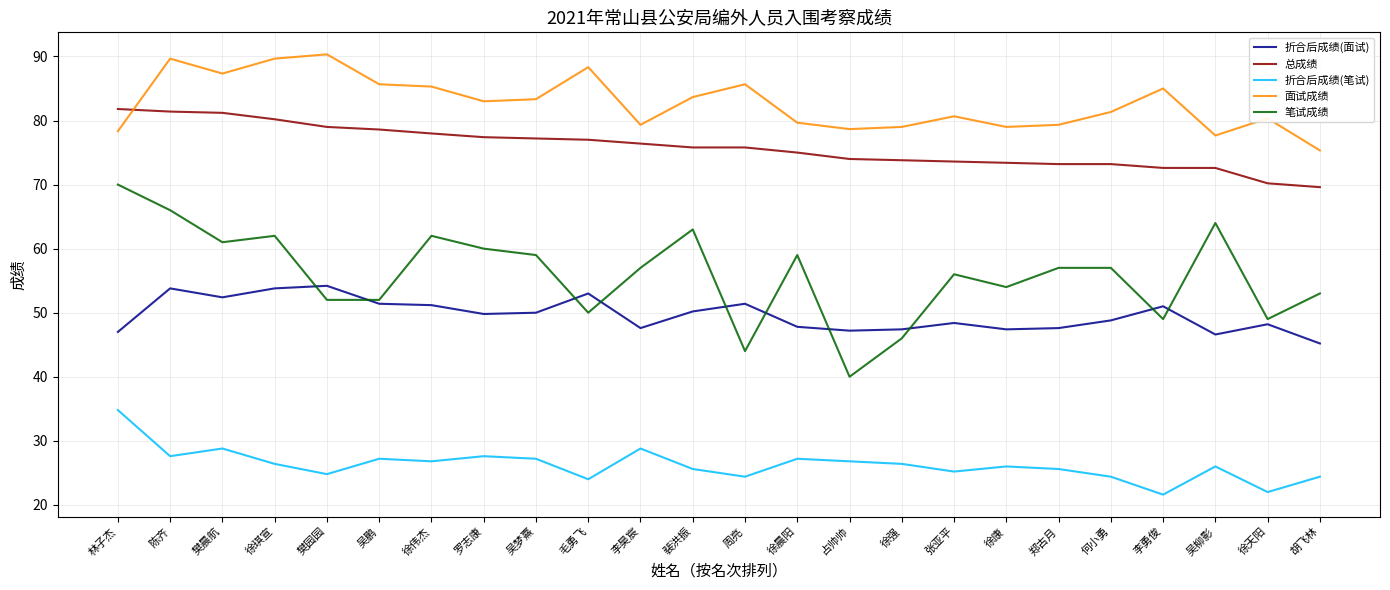

What is the sum of the 面试成绩 values at 徐琪宣 and 毛勇飞?

178.0